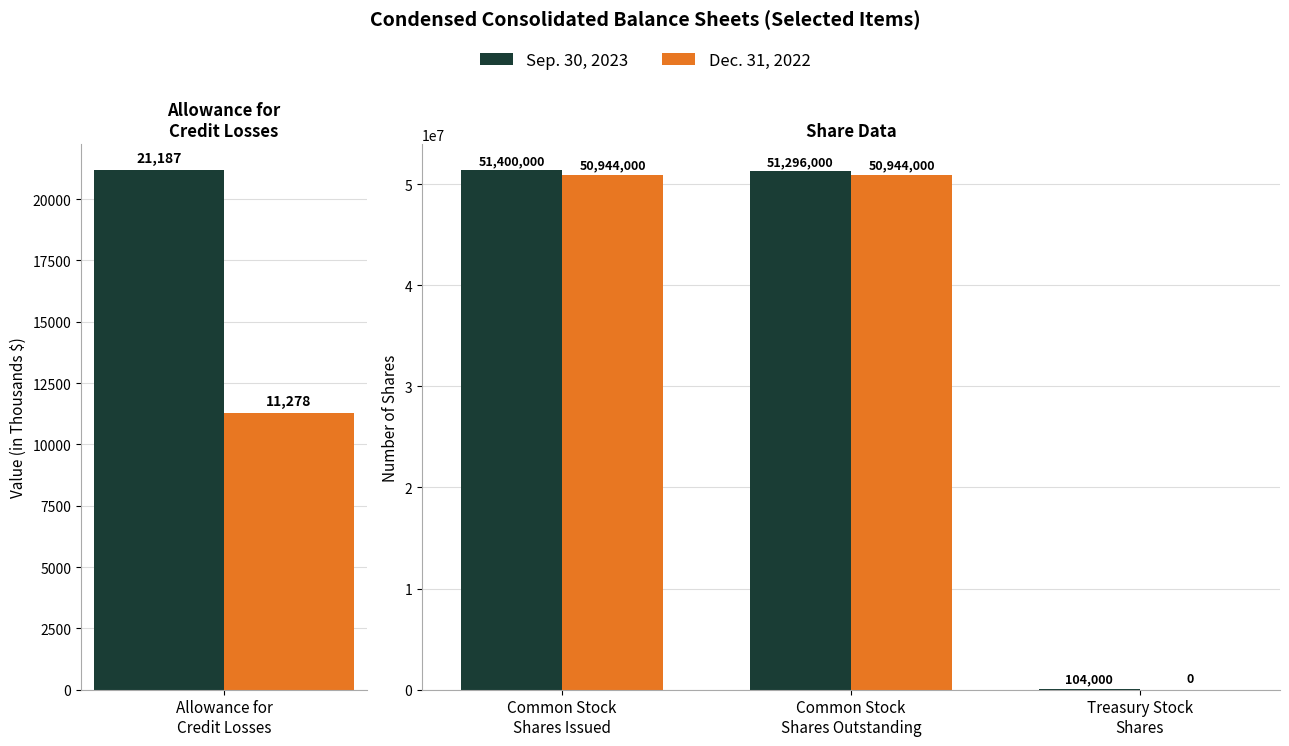

Are the bars horizontal?

No